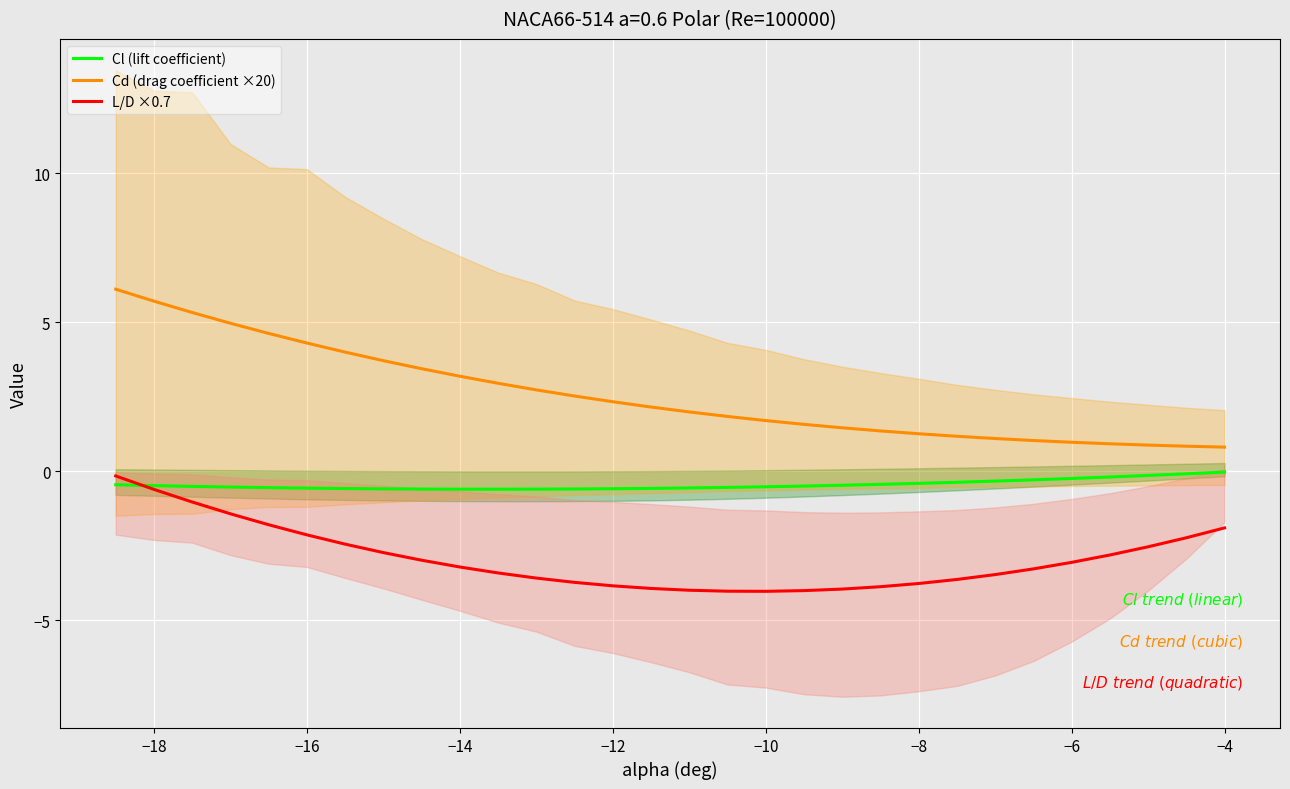

At how many categories does at least one series exceed 0?

30